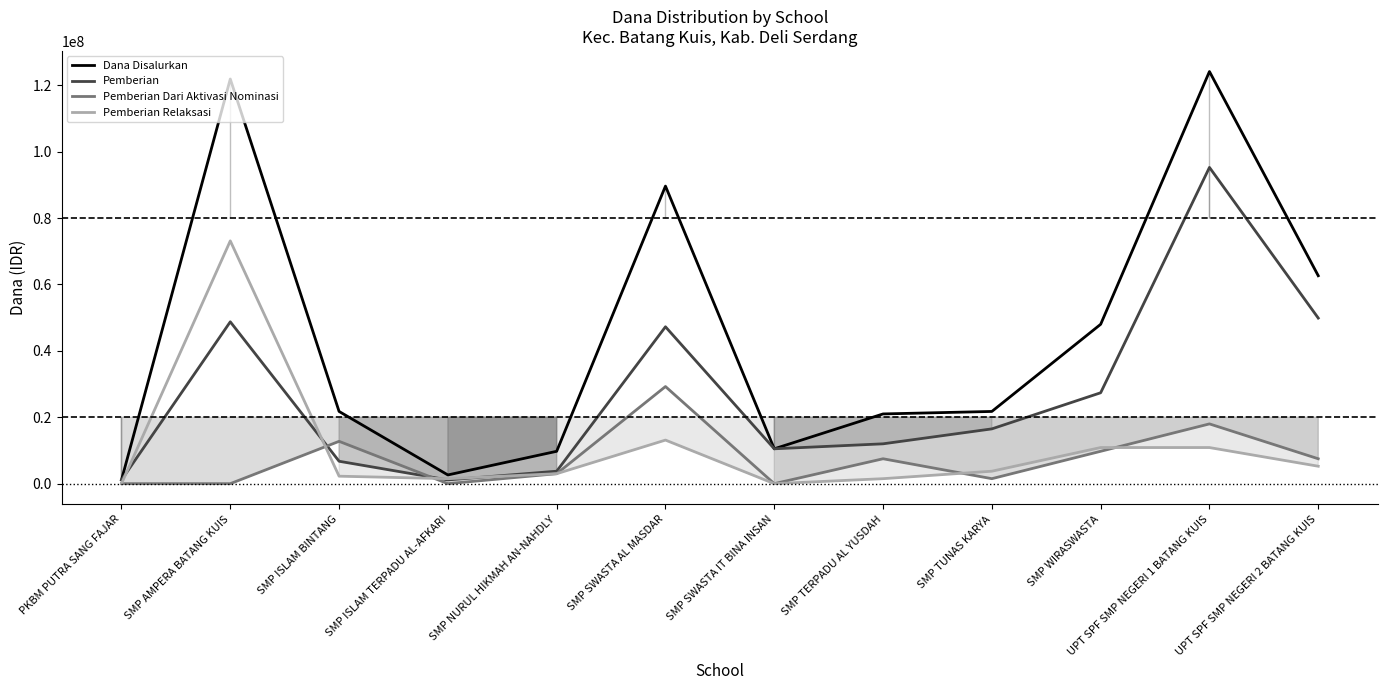

After their last crossing, which series has the higher values: Pemberian or Pemberian Relaksasi?

Pemberian